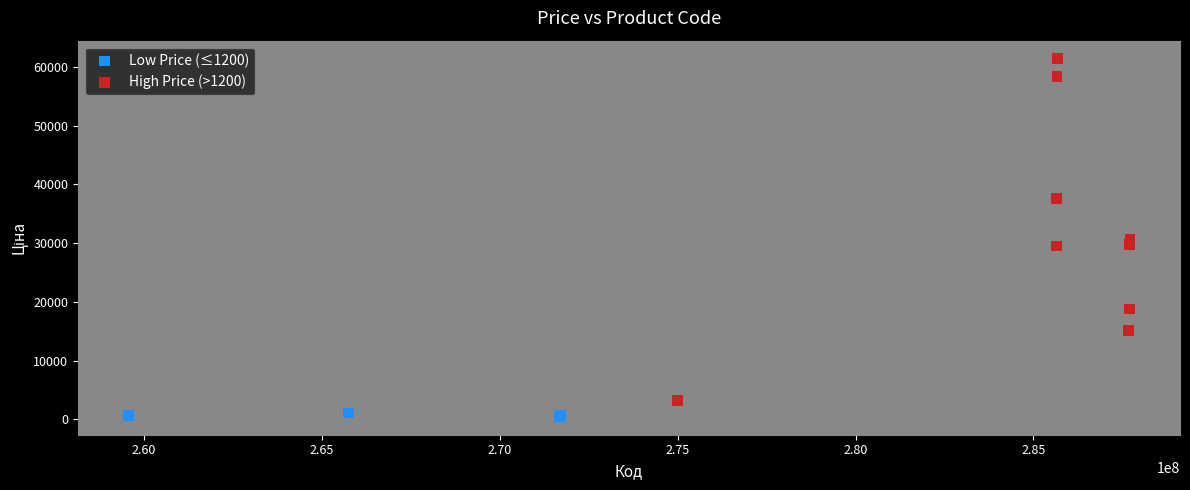

Which series has the widest spread of Y values?

High Price (>1200)